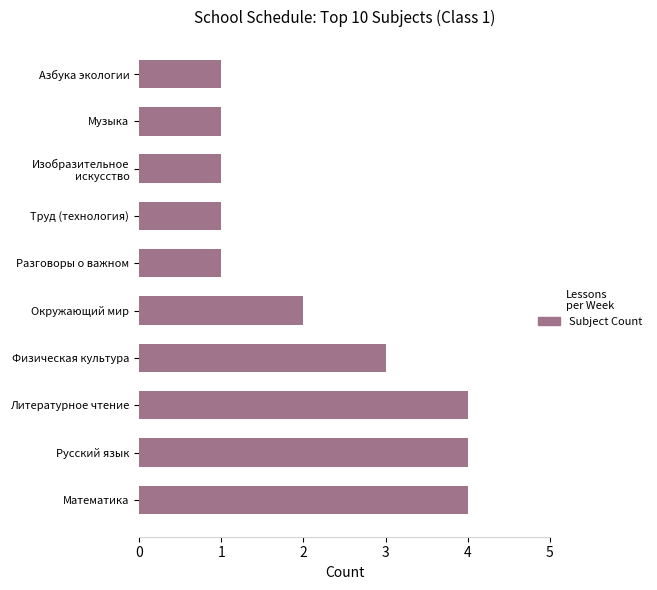

What is the smallest value displayed?

1